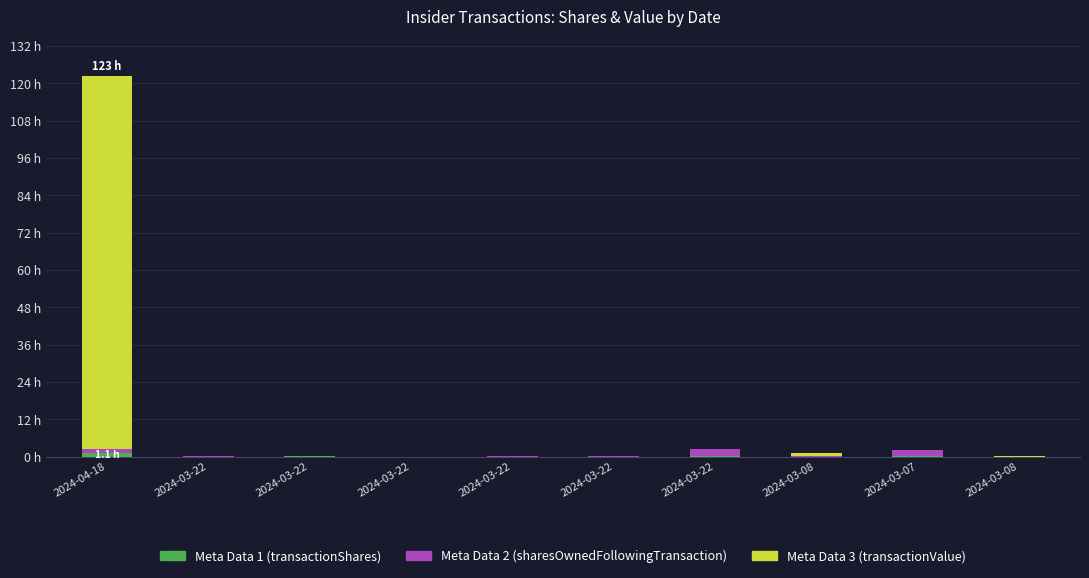

What is the label of the 8th bar from the right?

2024-03-22